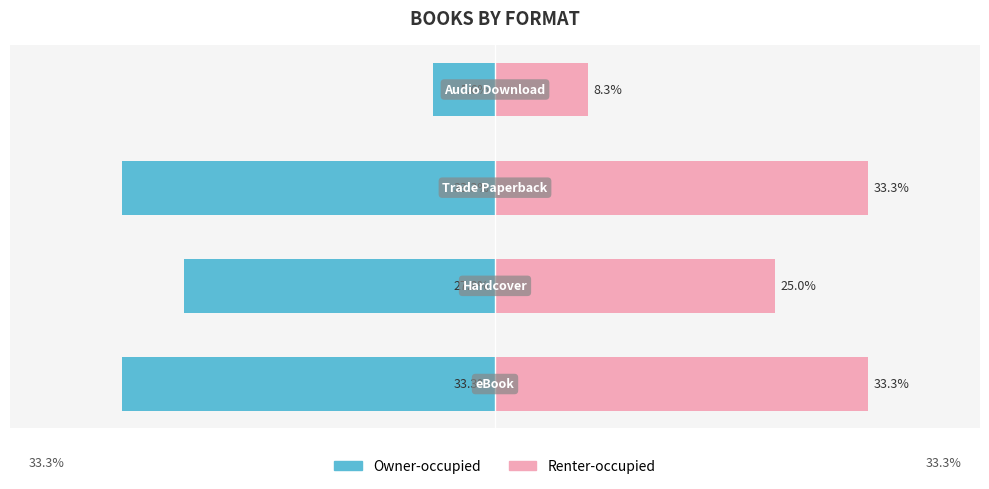

What is the sum of all Owner-occupied values?

-100.0